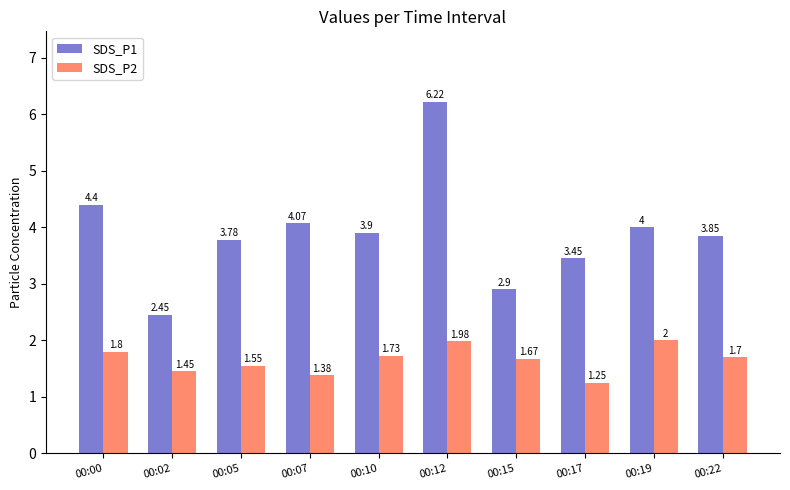

What is the average value of the SDS_P2 series?

1.7